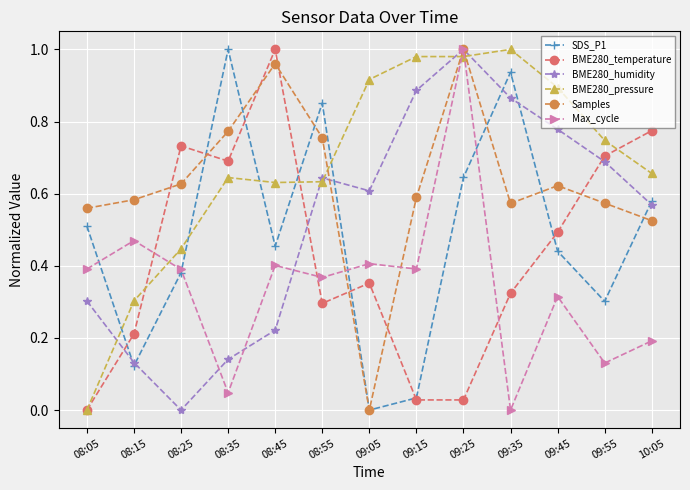

The BME280_temperature series shows 0.1 at 08:55. True or false?

False